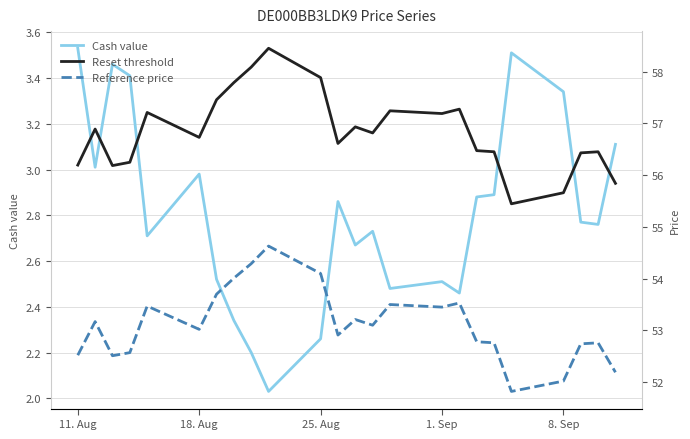

Which series has the widest spread of values?

Reset threshold